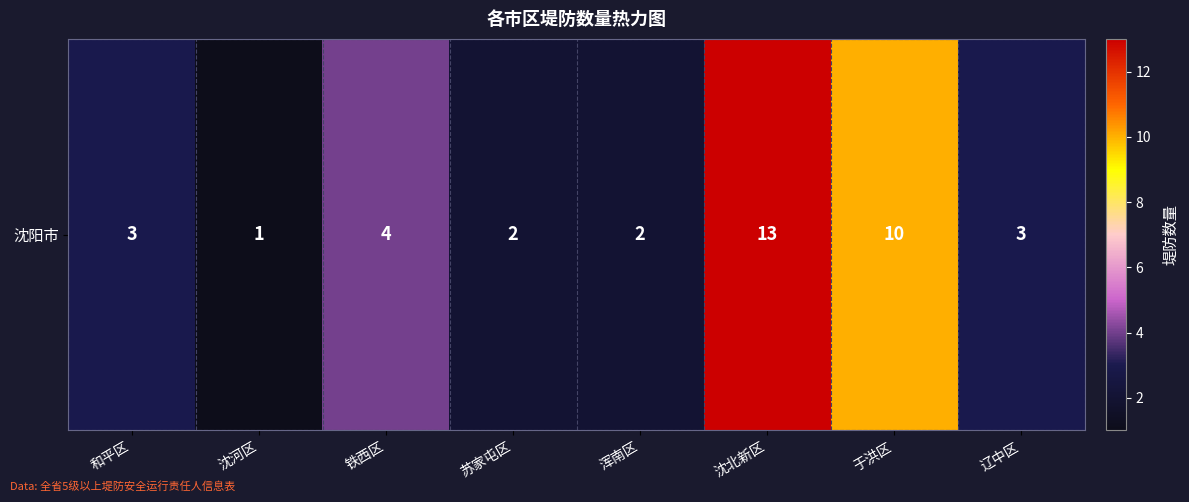

At which label does the data first exceed 3?

铁西区